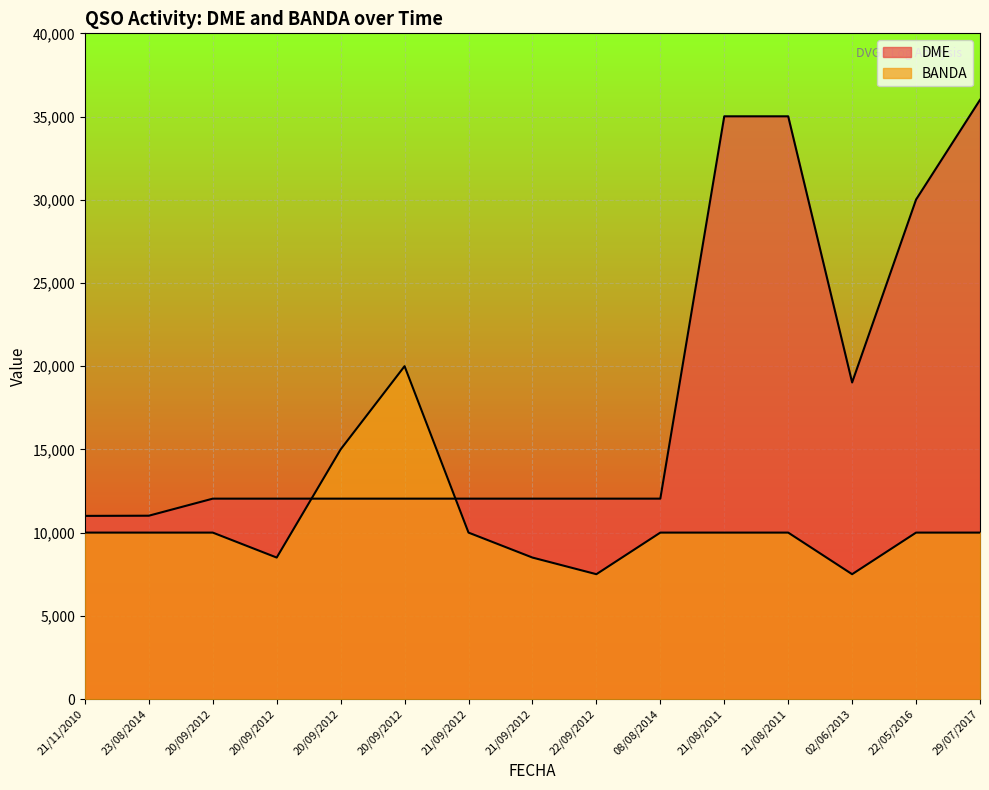

What is the difference between the DME values at 22/09/2012 and 21/08/2011?

22974